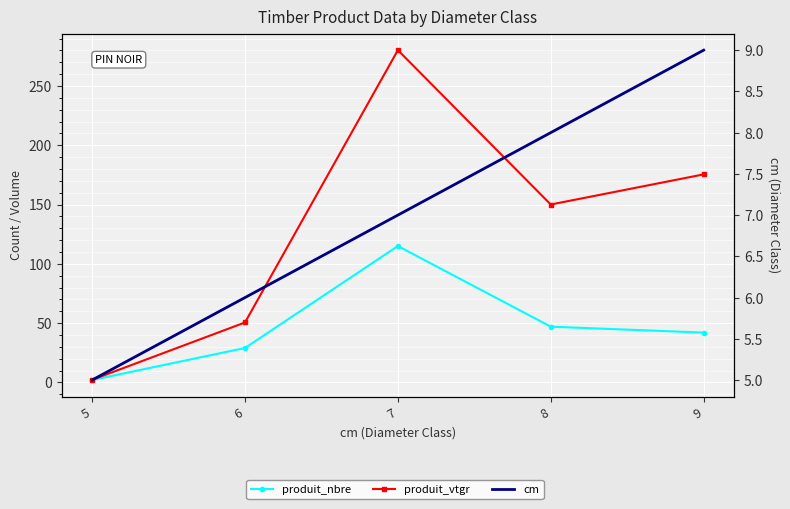

At 8, list the series in order from smallest to largest.

cm, produit_nbre, produit_vtgr